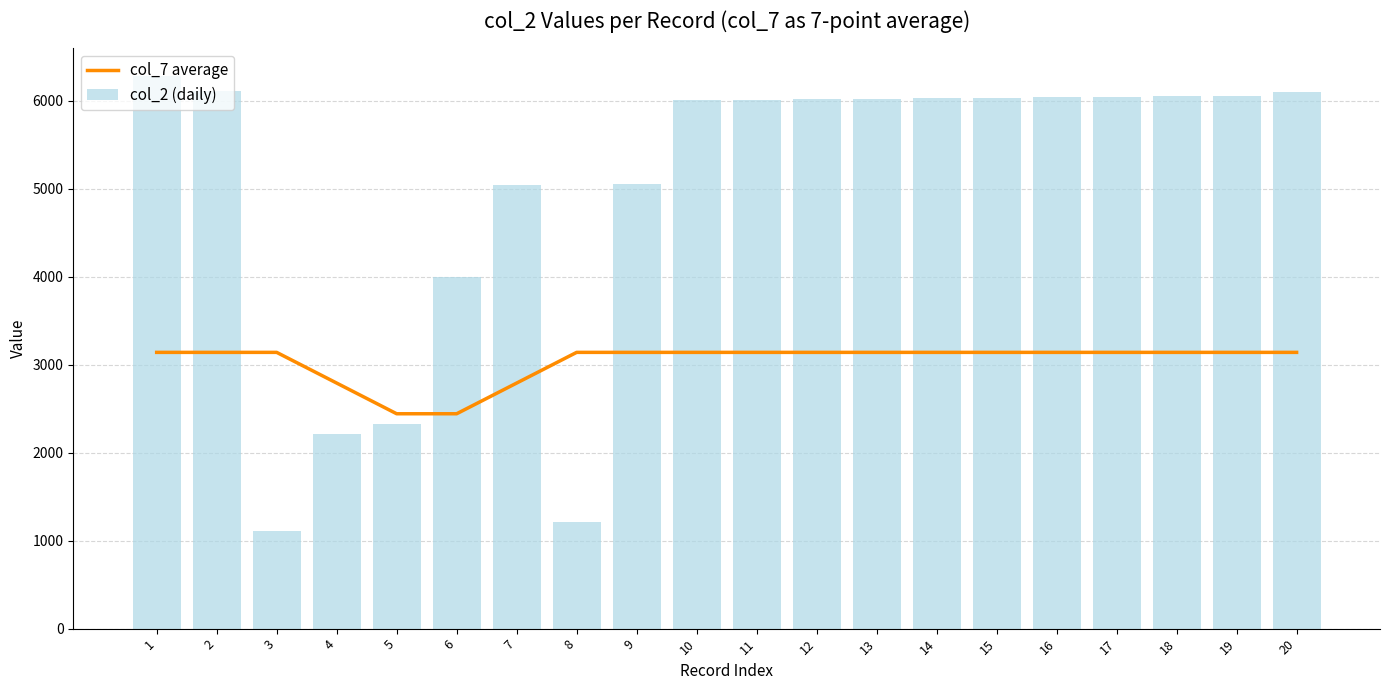

What is the value of the col_2 (daily) bar at the 1st from the left?

6281